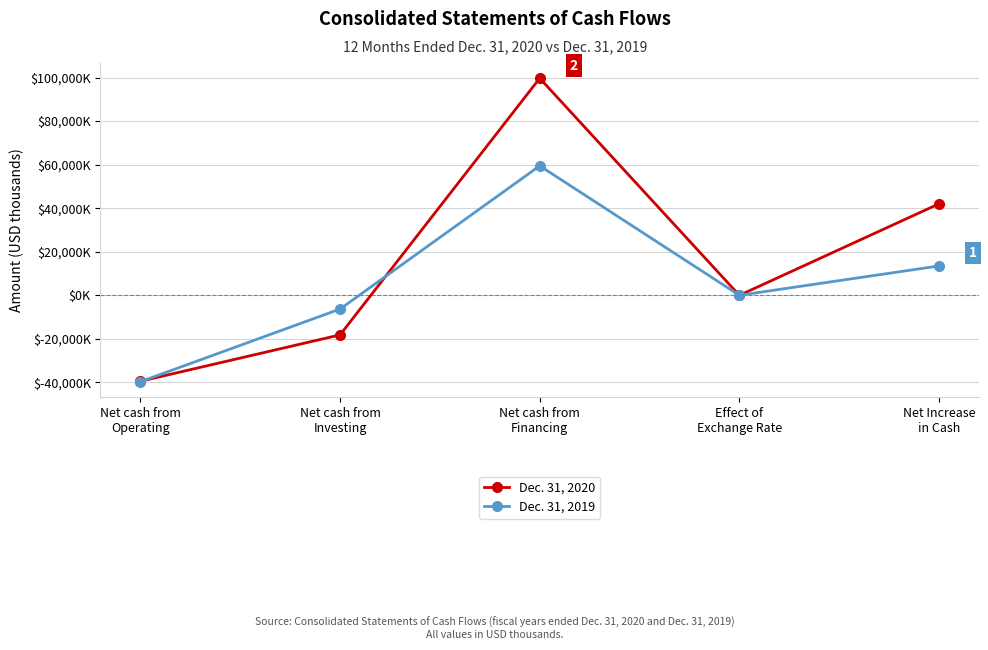

How many intersections are there between Dec. 31, 2020 and Dec. 31, 2019?

4